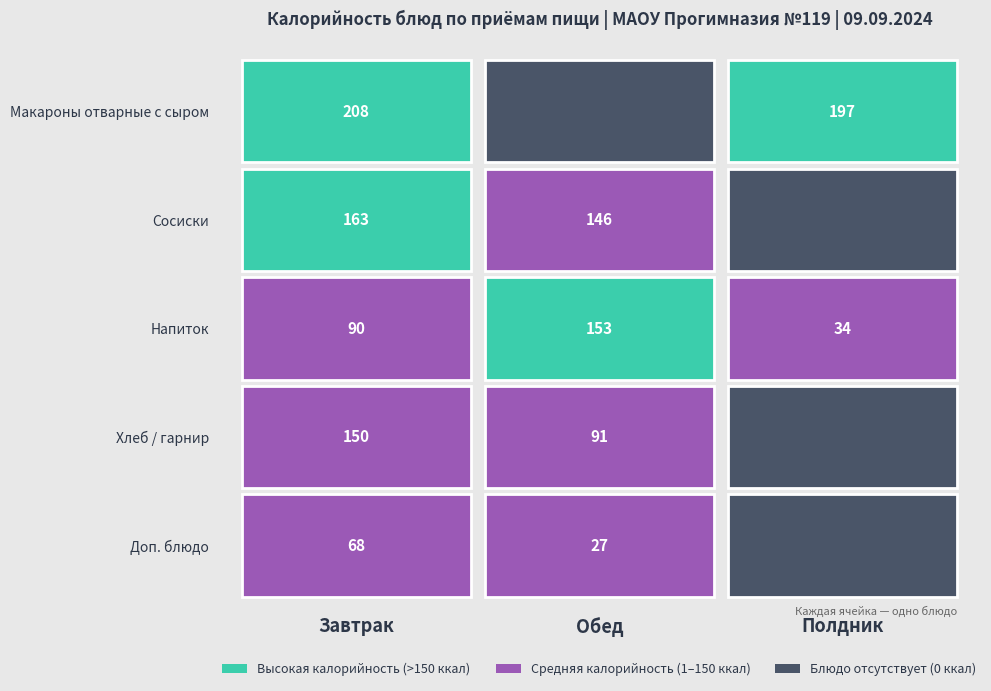

Is it true that Полдник equals 60 at Макароны отварные с сыром?

False